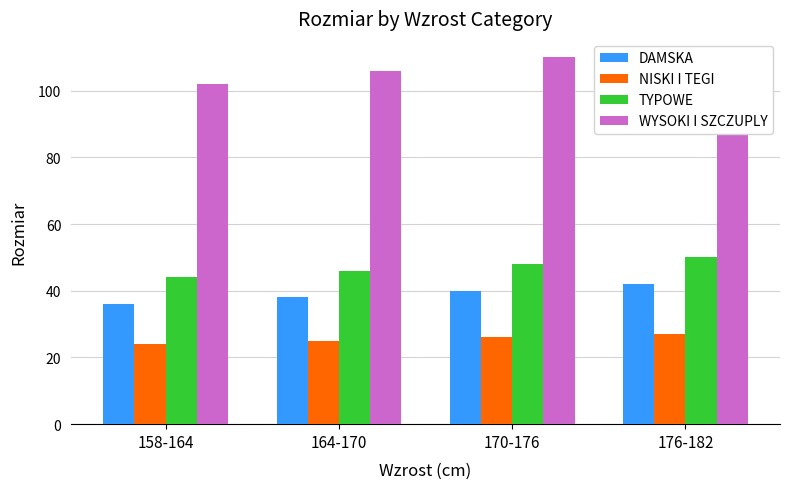

The TYPOWE series shows 67 at 164-170. True or false?

False